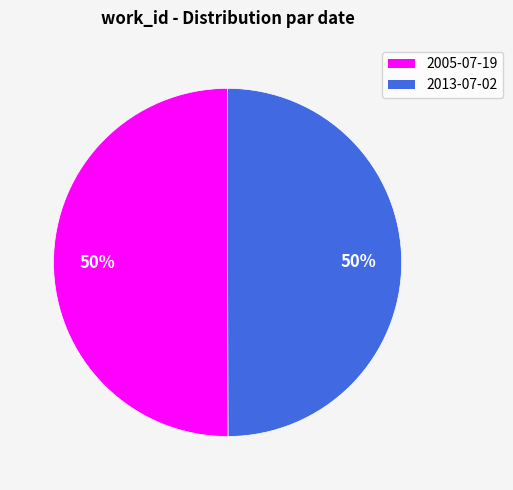

Approximately how many times larger is the value at 2005-07-19 compared to 2013-07-02?

1.0